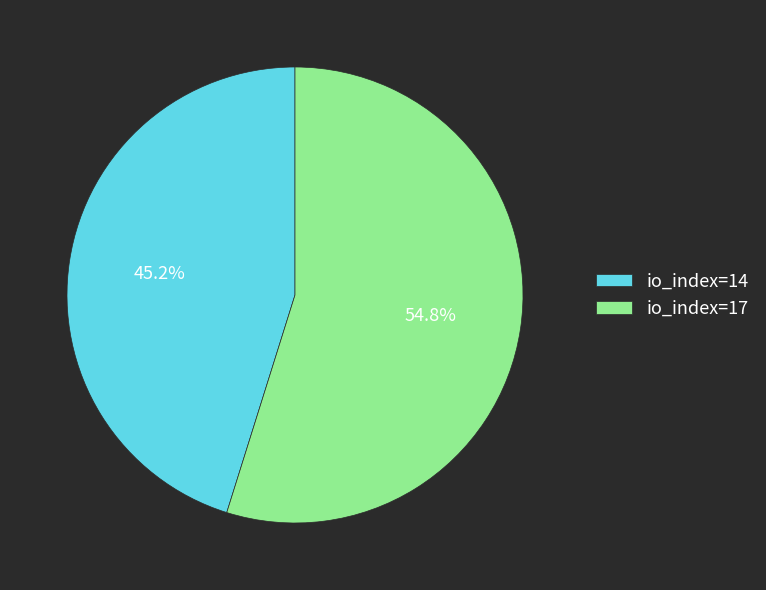

To the nearest percent, what is the combined percentage of io_index=17 and io_index=14?

100%